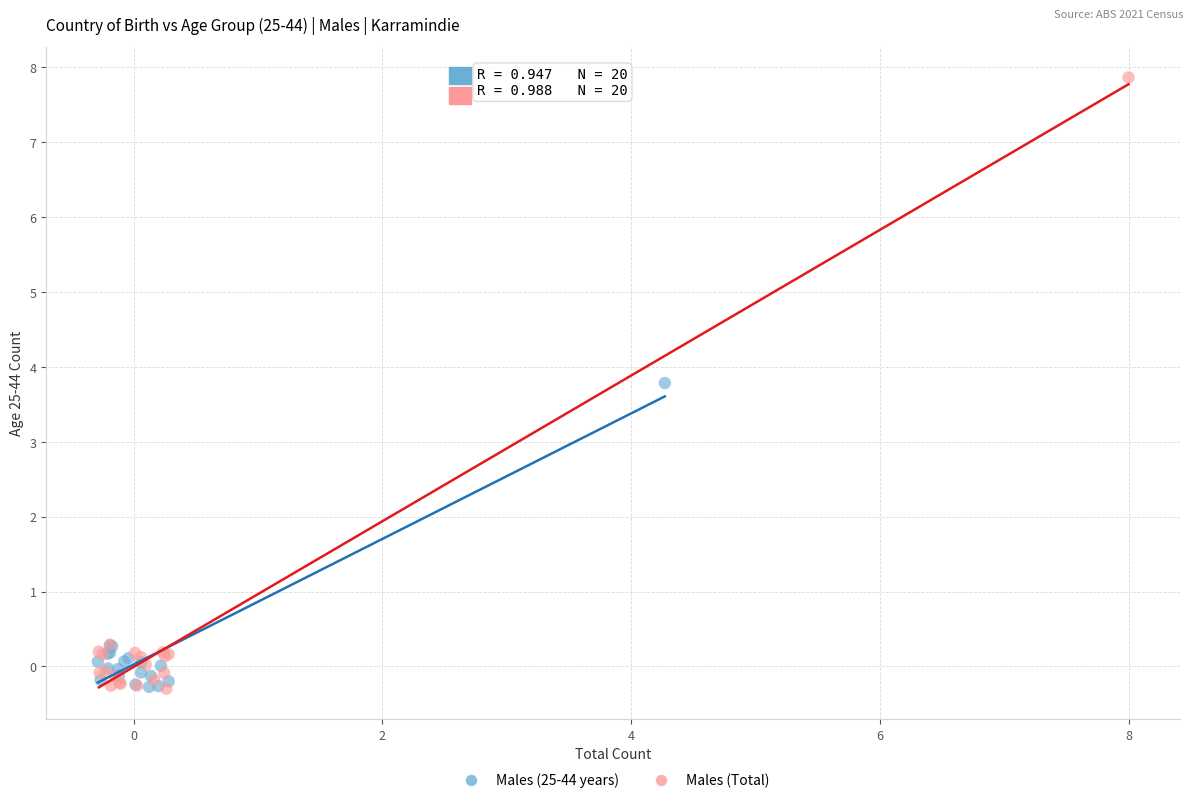

Which series reaches the maximum Y coordinate?

Males (Total)